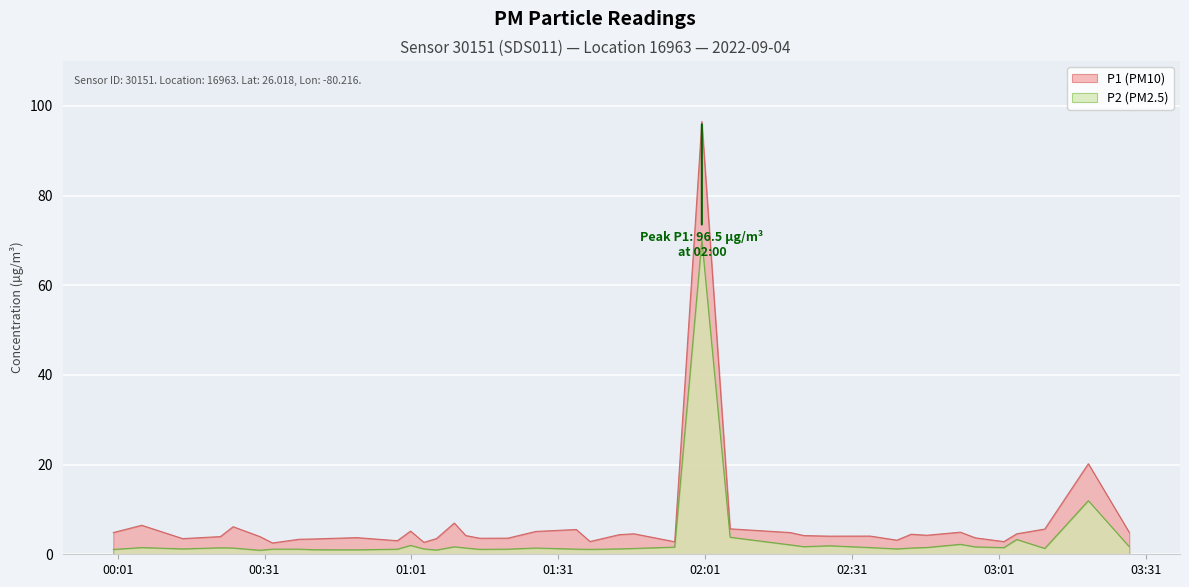

True or false: P1 and P2 intersect in this chart.

False